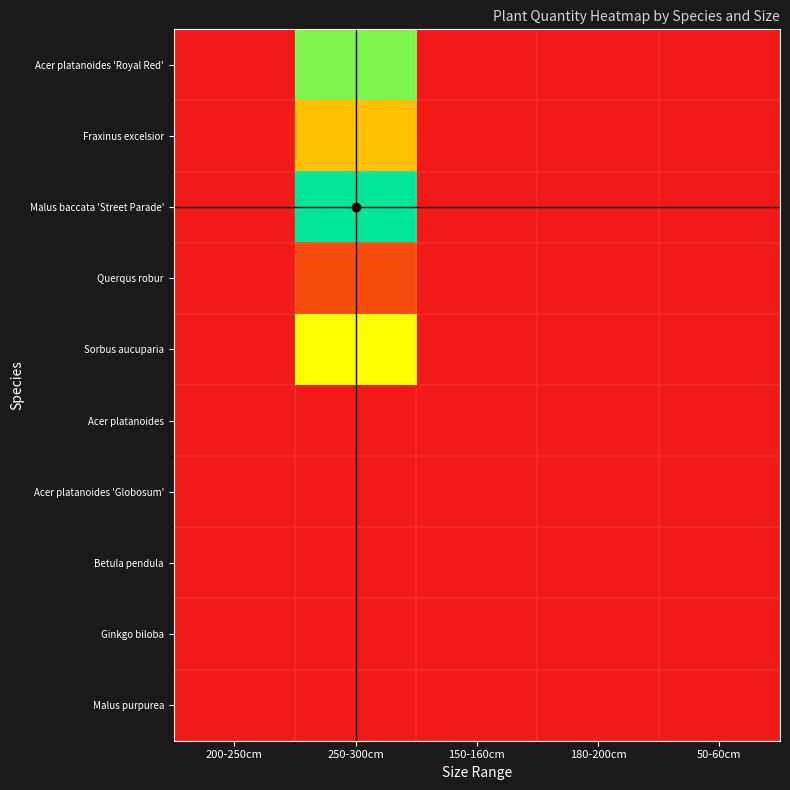

List the series in order of their peak value, highest first.

Malus baccata 'Street Parade', Acer platanoides 'Royal Red', Sorbus aucuparia, Fraxinus excelsior, Querqus robur, Acer platanoides, Acer platanoides 'Globosum', Betula pendula, Ginkgo biloba, Malus purpurea